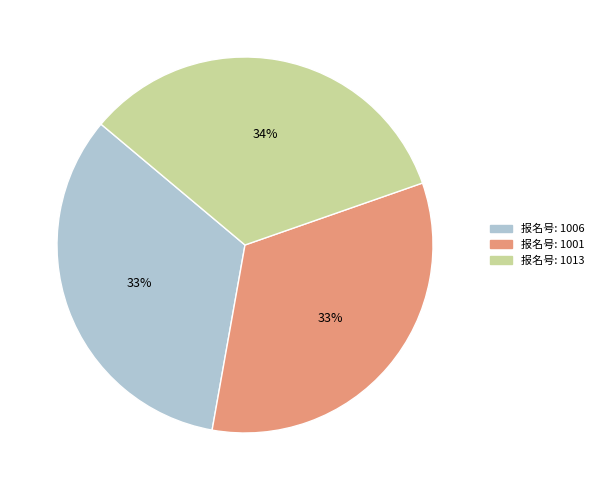

Does any single category account for the majority?

No